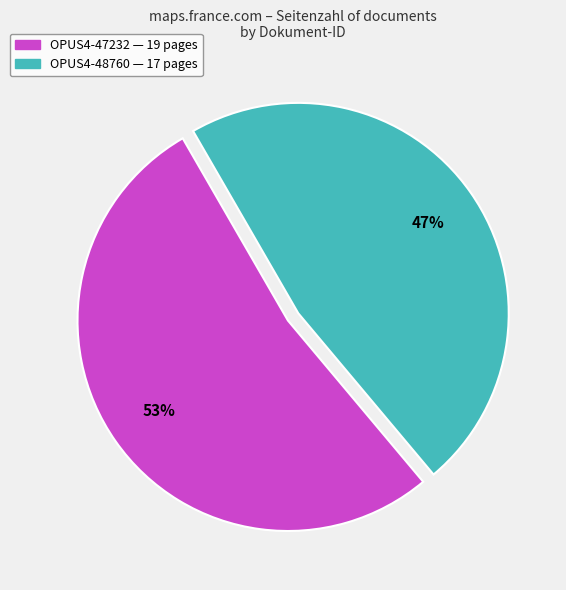

True or false: OPUS4-47232 accounts for 53% of the total.

True